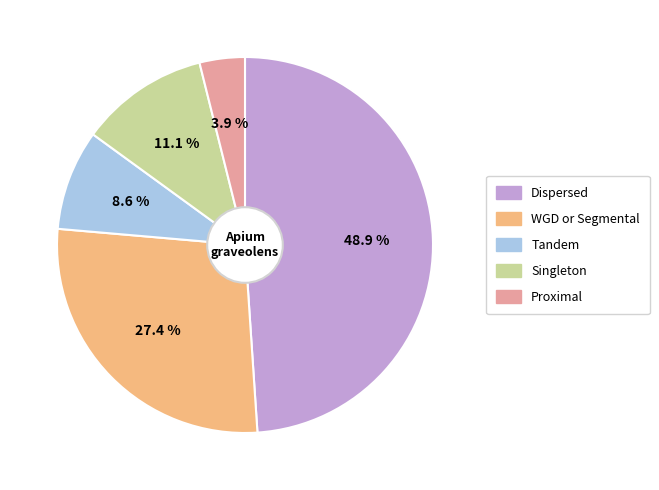

Count the number of slices in the pie.

5